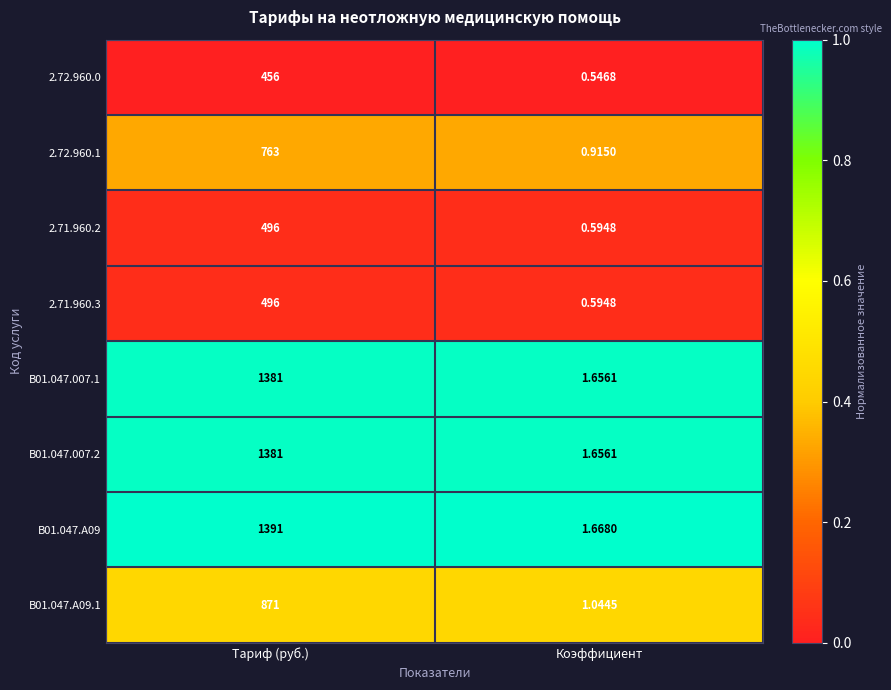

Which category has the lowest value across all series?

Коэффициент